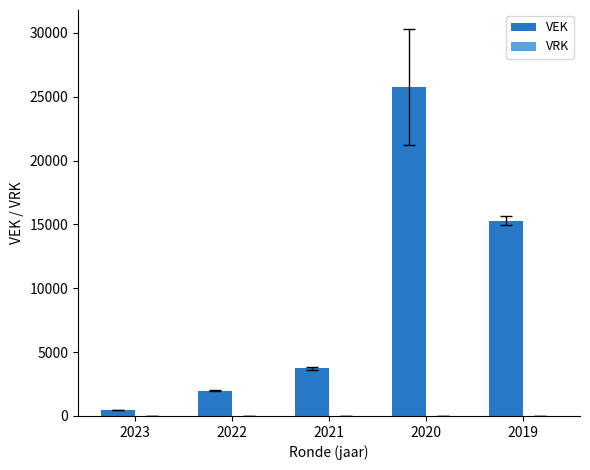

Where is the data nearest to the value 13115?

2019